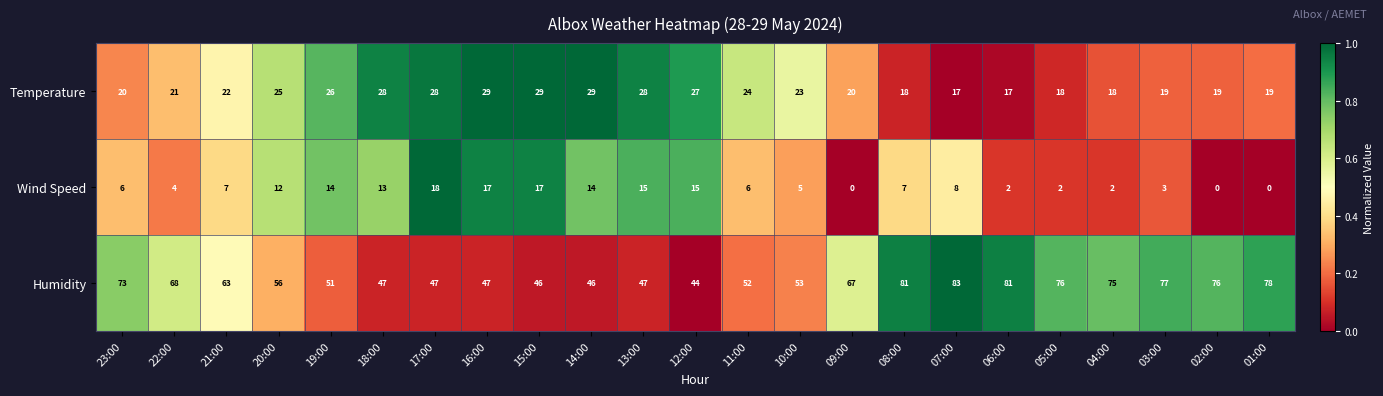

The value of Temperature at 09:00 is 20. True or false?

True